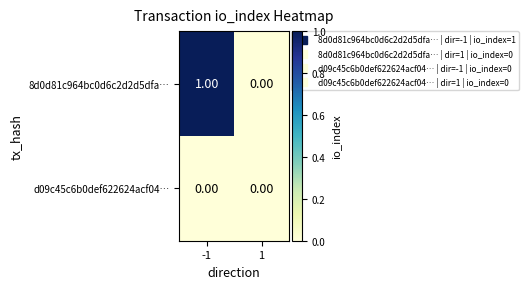

Which series has the largest total across all categories?

8d0d81c964bc0d6c2d2d5dfa…